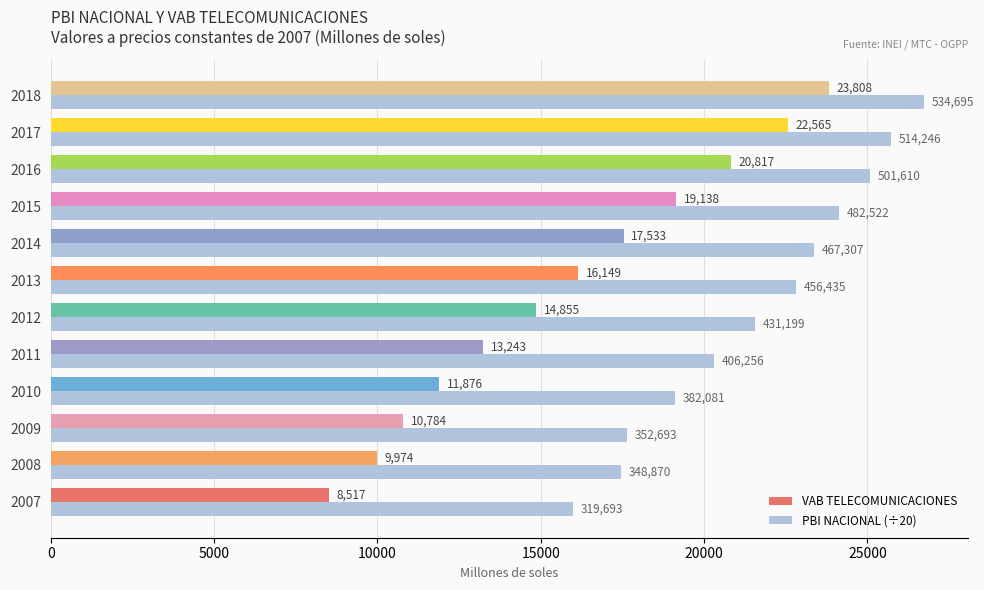

The value of VAB TELECOMUNICACIONES at 2018 is 23808.0. True or false?

True